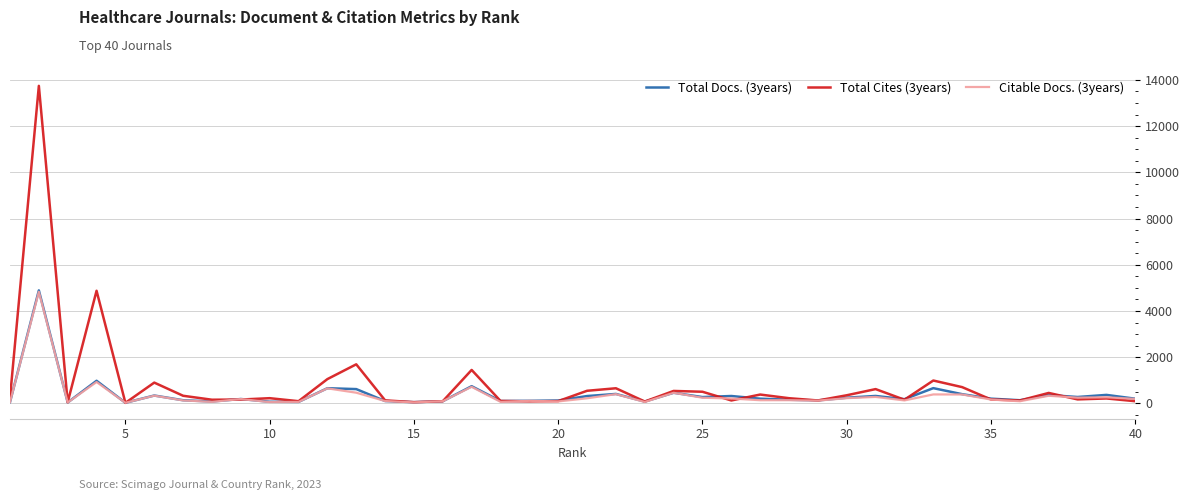

Which series has the widest spread of values?

Total Cites (3years)